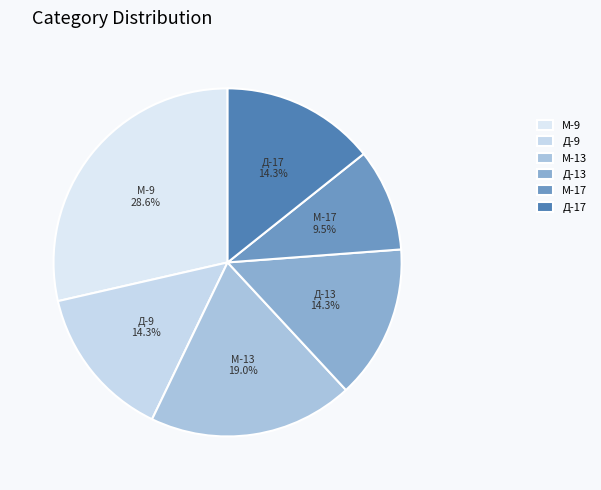

Between М-17 and М-13, which is larger?

М-13